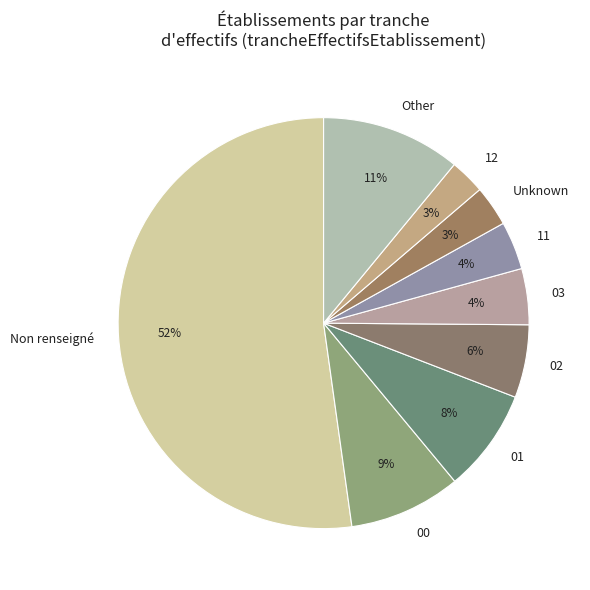

Do 12 and Non renseigné together represent more than half of the pie?

Yes